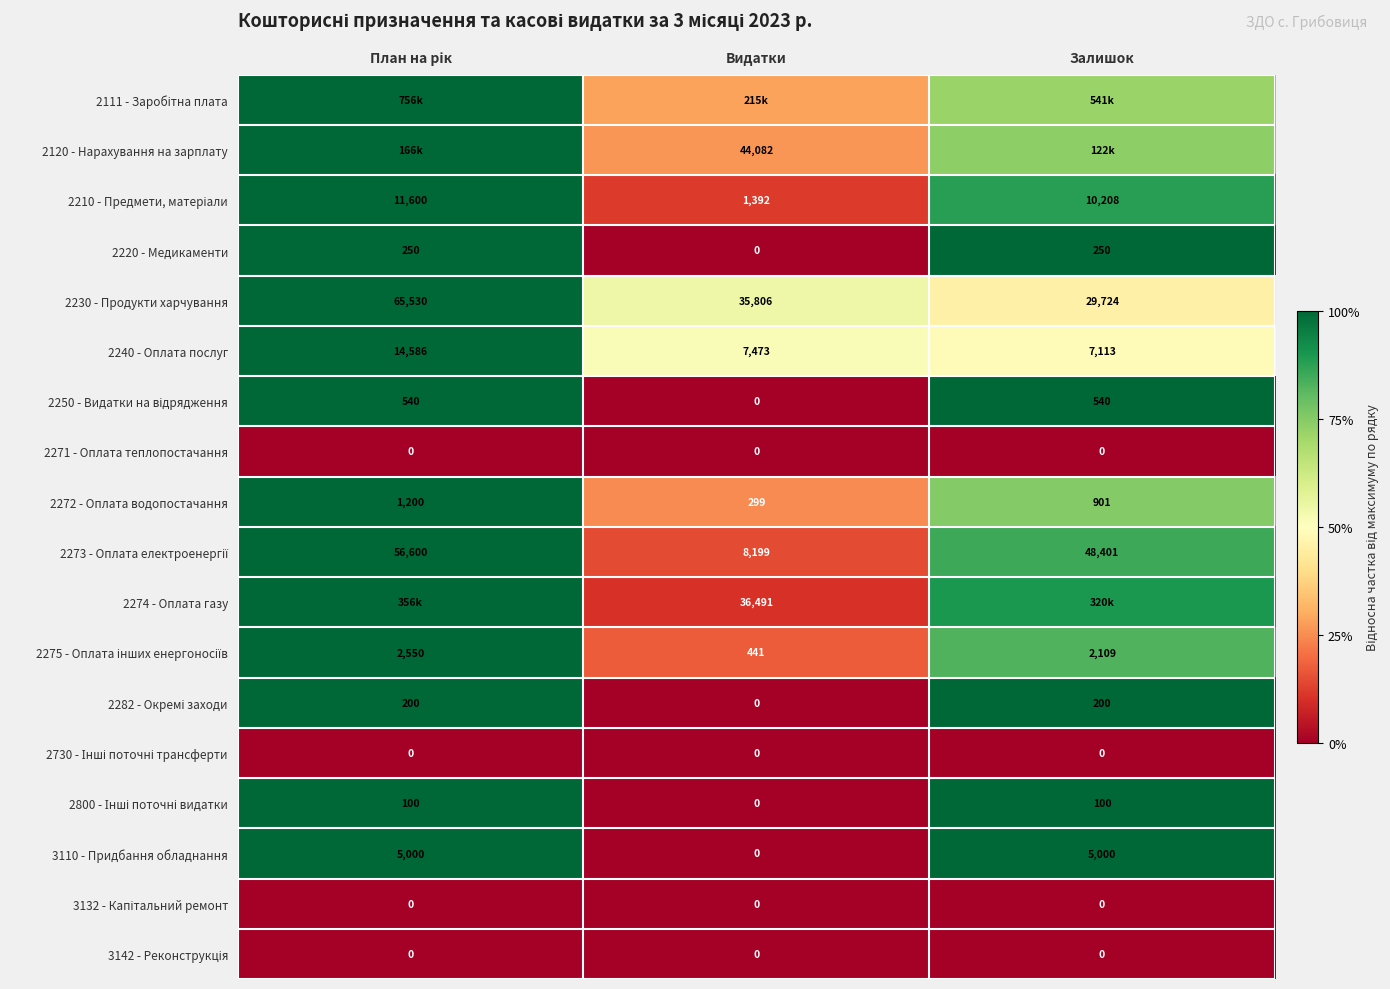

Which series has the largest total across all categories?

2111 - Заробітна плата